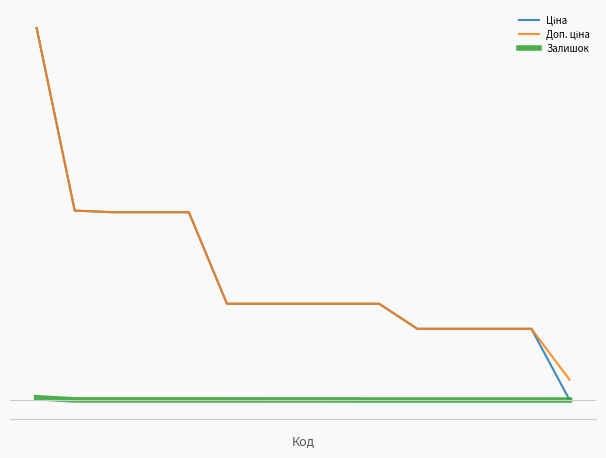

What is the lowest value of the Доп. ціна series?

3205.0